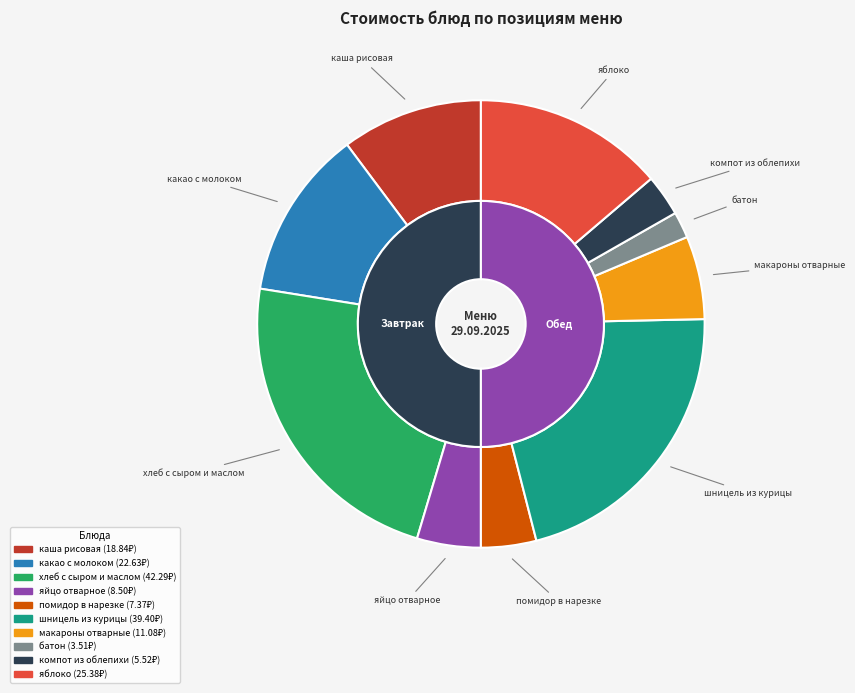

Is яйцо отварное the majority of the pie?

No